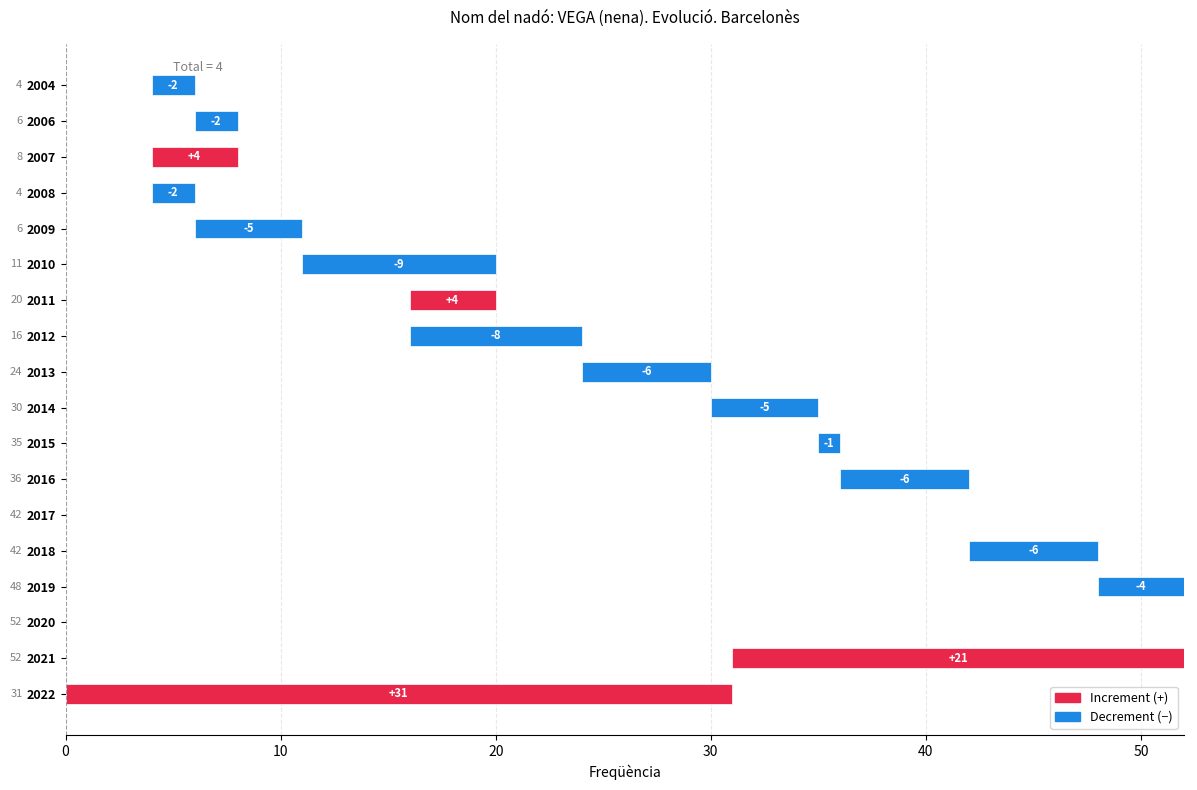

How many negative values are there?

12